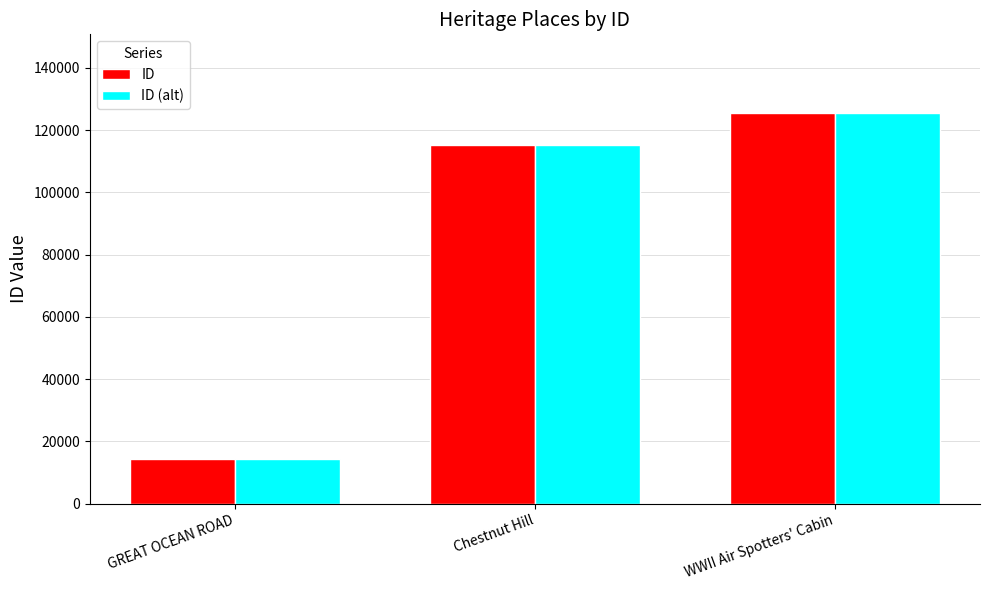

Reading right to left, what are all the values shown in this chart?

ID: 125611	115214	14228
ID (alt): 125611	115214	14228